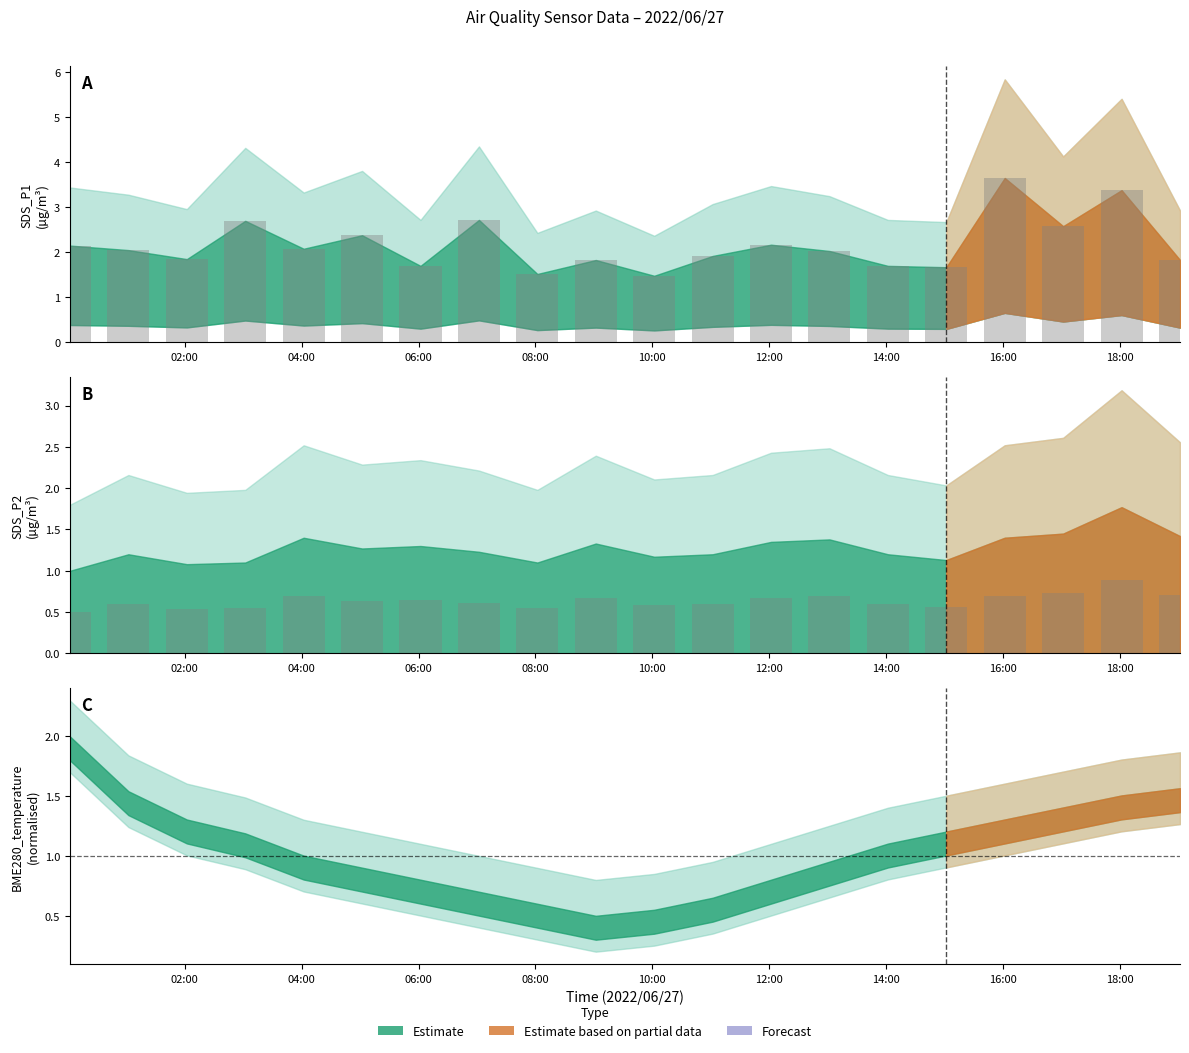

What is the sum of the SDS_P1 values at 2022/06/27 02:02 and 2022/06/27 13:02?

3.9